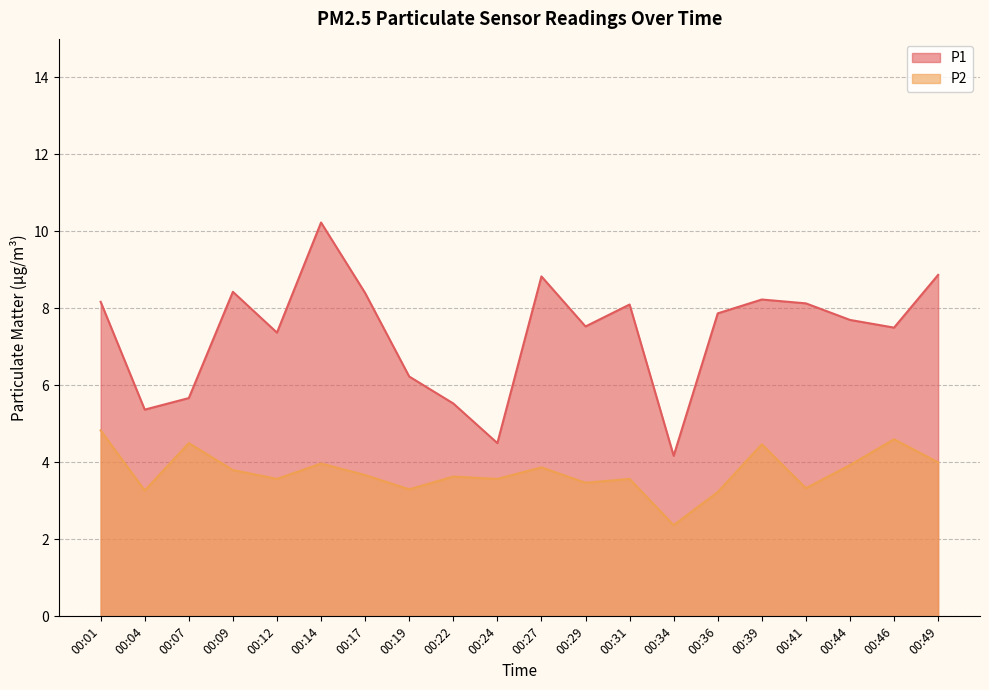

The value of P2 at 00:24 is 3.6. True or false?

True